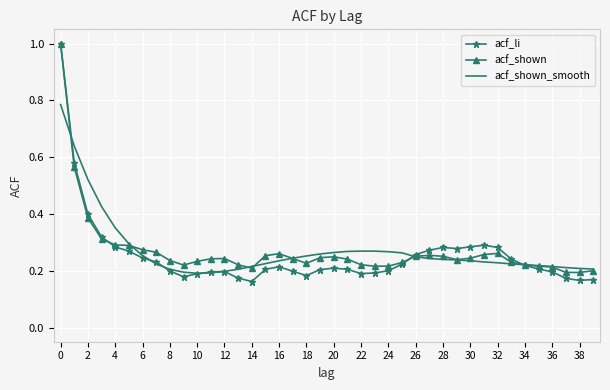

Which series has the widest spread of values?

acf_li